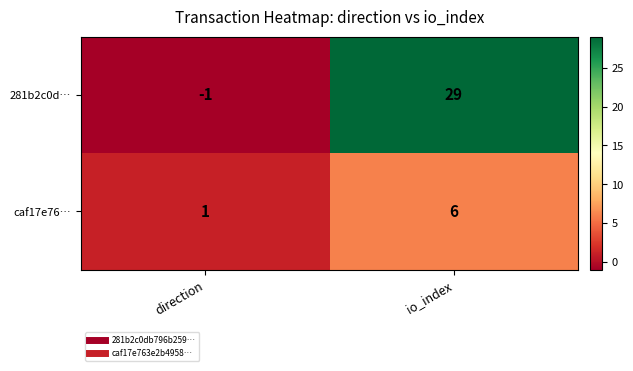

Reading left to right, what are all the values shown in this chart?

281b2c0d…: -1	29
caf17e76…: 1	6